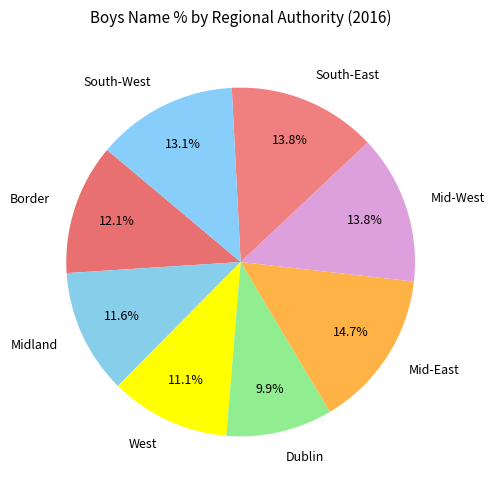

The Midland slice represents 5% of the pie. True or false?

False